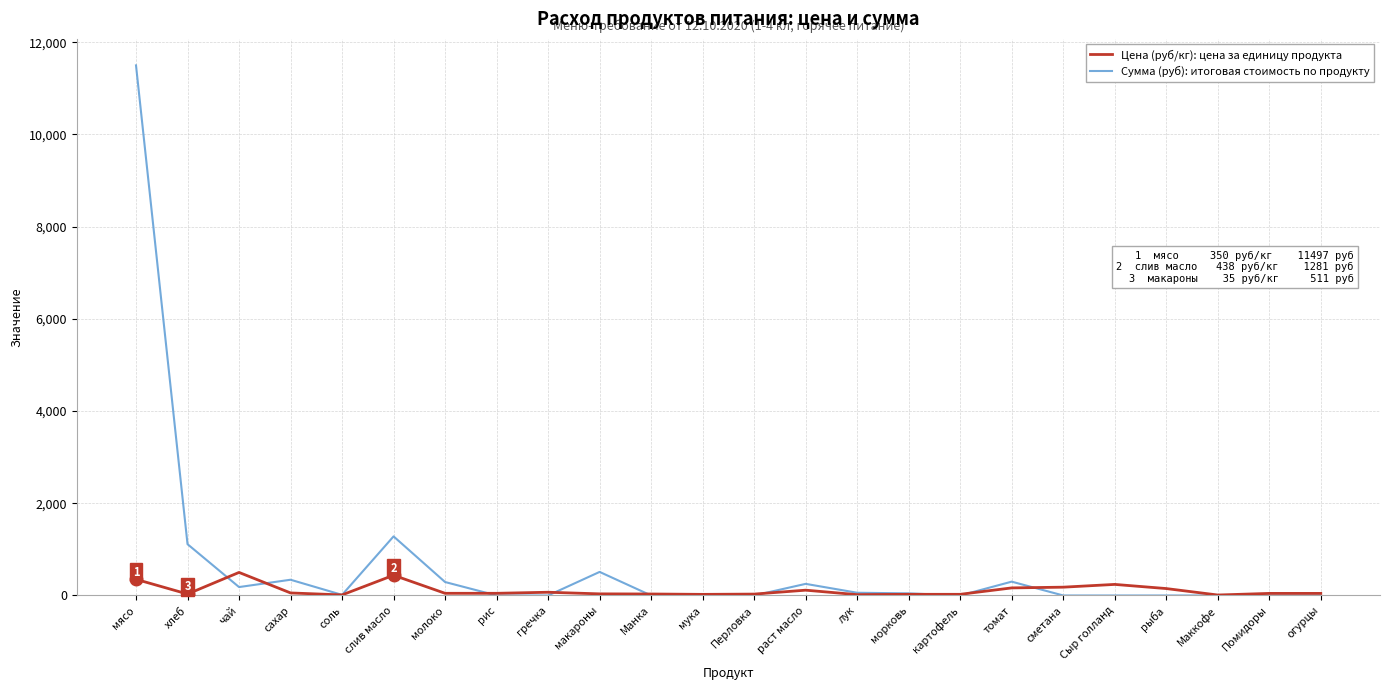

What is the maximum value shown in the chart?

11497.5